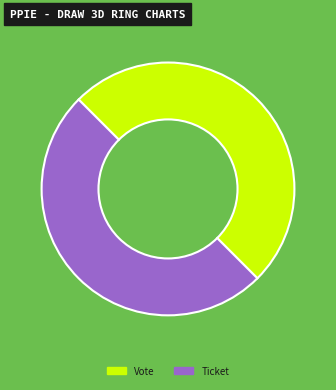

Is it true that Ticket is 50% of the pie?

True